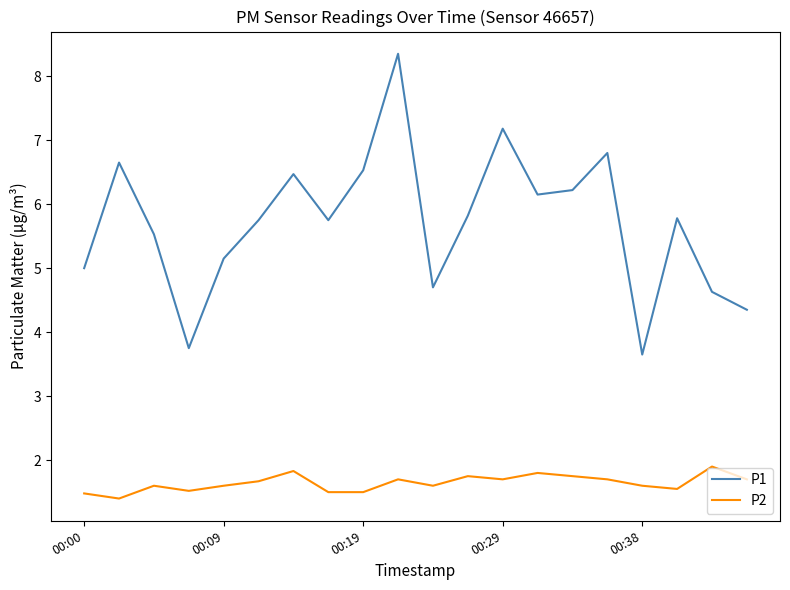

What are all the series names shown in the legend?

P1, P2